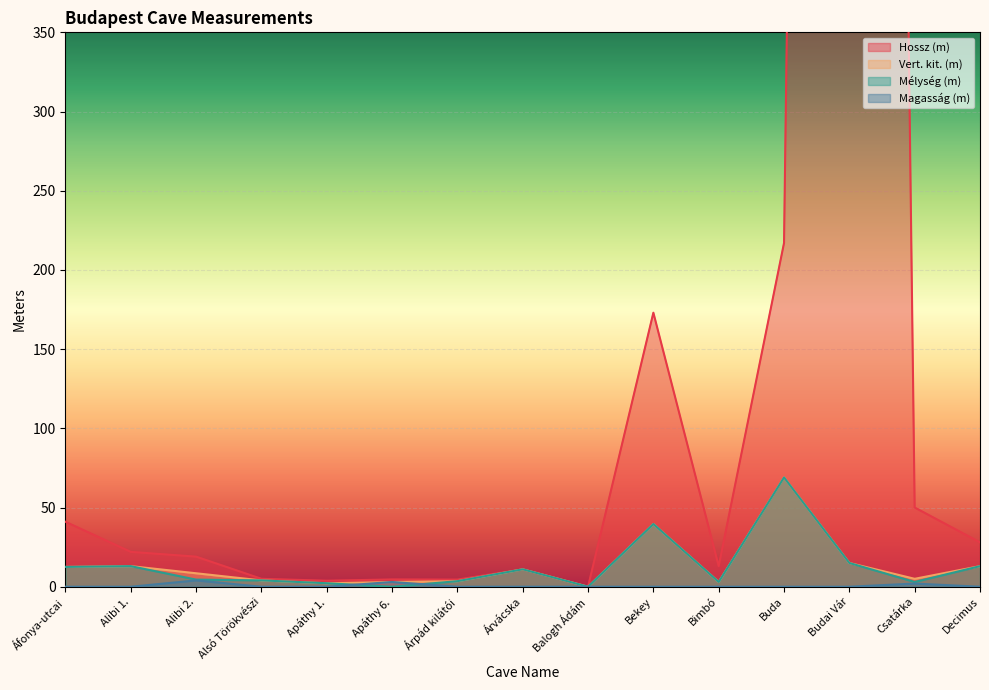

Reading left to right, what are all the values shown in this chart?

Hossz (m): Áfonya-utcai=41.0	Alibi 1.=22.0	Alibi 2.=19.0	Alsó Törökvészi=5.0	Apáthy 1.=3.8	Apáthy 6.=4.6	Árpád kilátói=4.5	Árvácska=11.0	Balogh Ádám=0.0	Bekey=173.0	Bimbó=13.0	Buda=217.0	Budai Vár=3300.0	Csatárka=50.0	Decimus=28.0
Vert. kit. (m): Áfonya-utcai=12.5	Alibi 1.=13.0	Alibi 2.=8.5	Alsó Törökvészi=4.0	Apáthy 1.=2.2	Apáthy 6.=3.0	Árpád kilátói=3.5	Árvácska=11.0	Balogh Ádám=0.0	Bekey=39.6	Bimbó=3.0	Buda=69.0	Budai Vár=15.0	Csatárka=5.0	Decimus=13.0
Mélység (m): Áfonya-utcai=12.5	Alibi 1.=13.0	Alibi 2.=4.5	Alsó Törökvészi=4.0	Apáthy 1.=2.2	Apáthy 6.=0.0	Árpád kilátói=3.5	Árvácska=11.0	Balogh Ádám=0.0	Bekey=39.6	Bimbó=3.0	Buda=69.0	Budai Vár=15.0	Csatárka=3.0	Decimus=13.0
Magasság (m): Áfonya-utcai=0.0	Alibi 1.=0.0	Alibi 2.=4.0	Alsó Törökvészi=0.0	Apáthy 1.=0.0	Apáthy 6.=3.0	Árpád kilátói=0.0	Árvácska=0.0	Balogh Ádám=0.0	Bekey=0.0	Bimbó=0.0	Buda=0.0	Budai Vár=0.0	Csatárka=2.0	Decimus=0.0